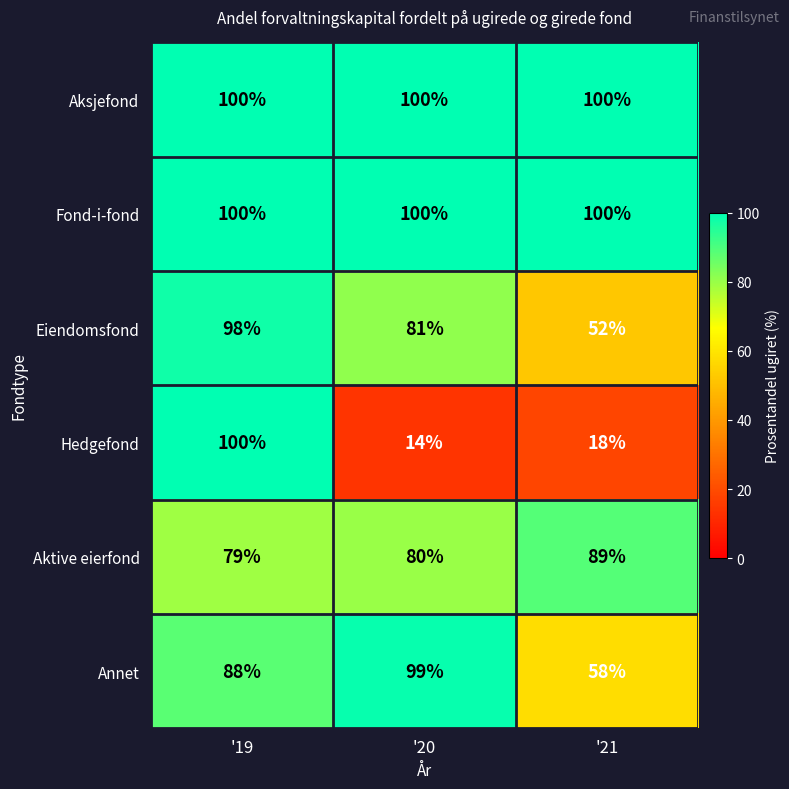

Which label corresponds to the smallest value in the chart?

'20